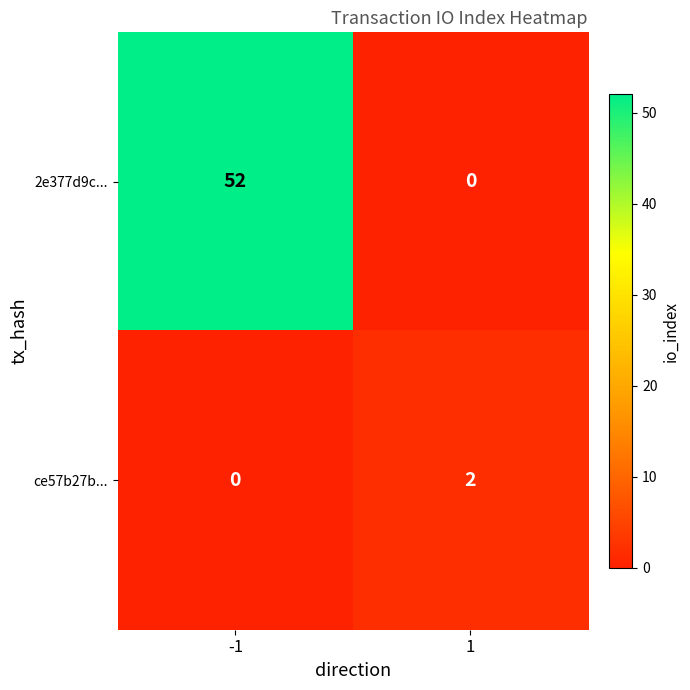

Count the number of categories in the chart.

2